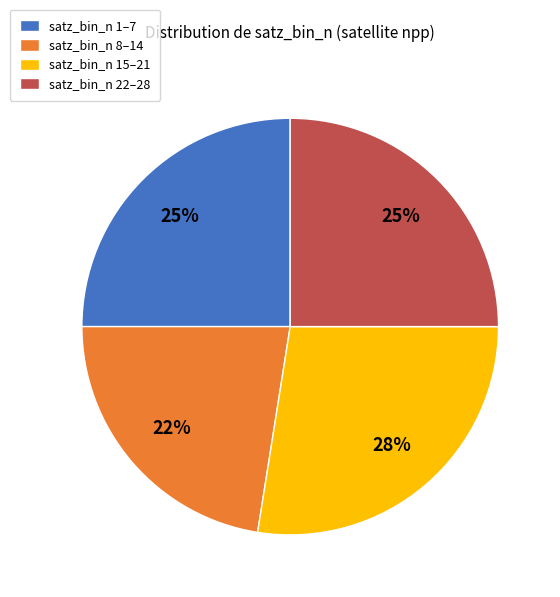

What is the ratio of the value at satz_bin_n 1–7 to the value at satz_bin_n 22–28?

1.0